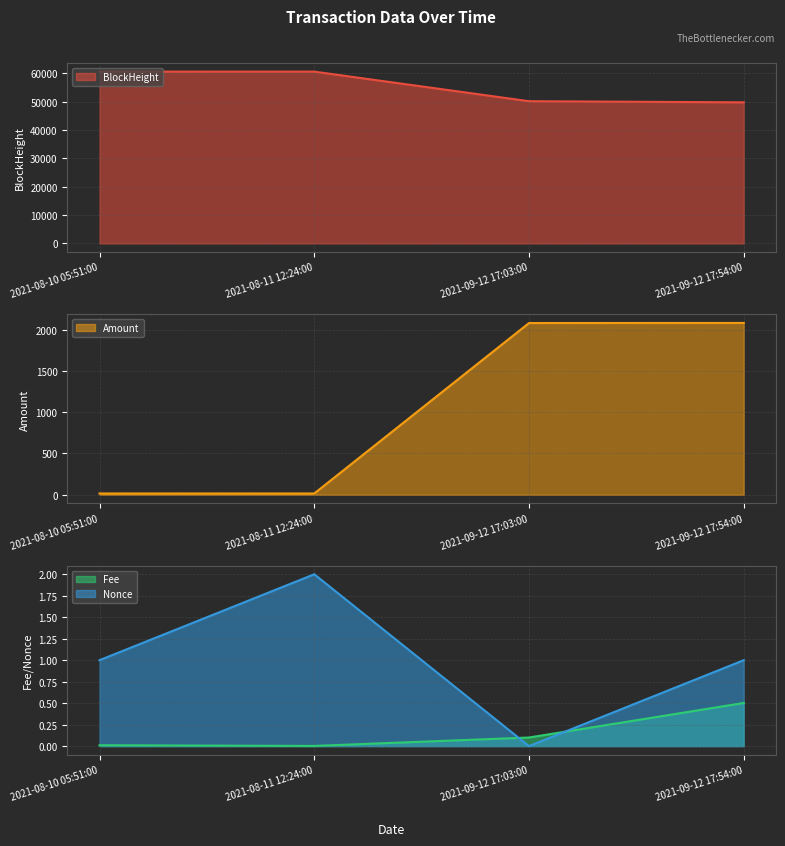

How many lines are shown in the chart?

4